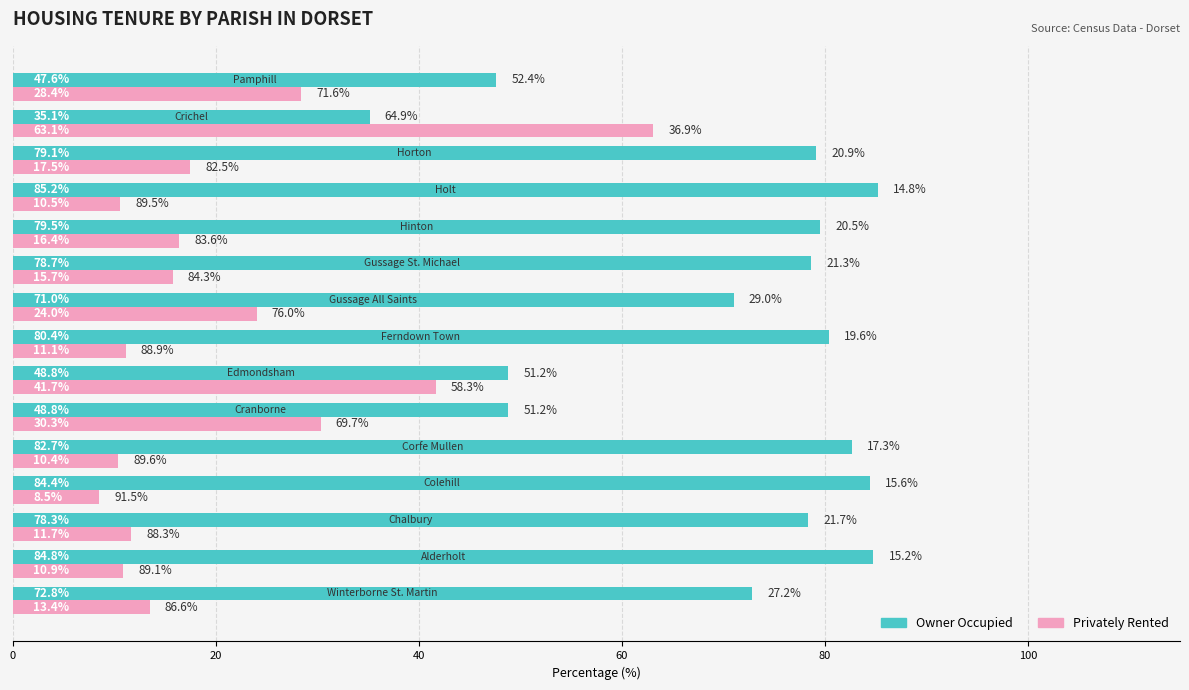

List the series in order of their peak value, highest first.

Owner Occupied, Privately Rented